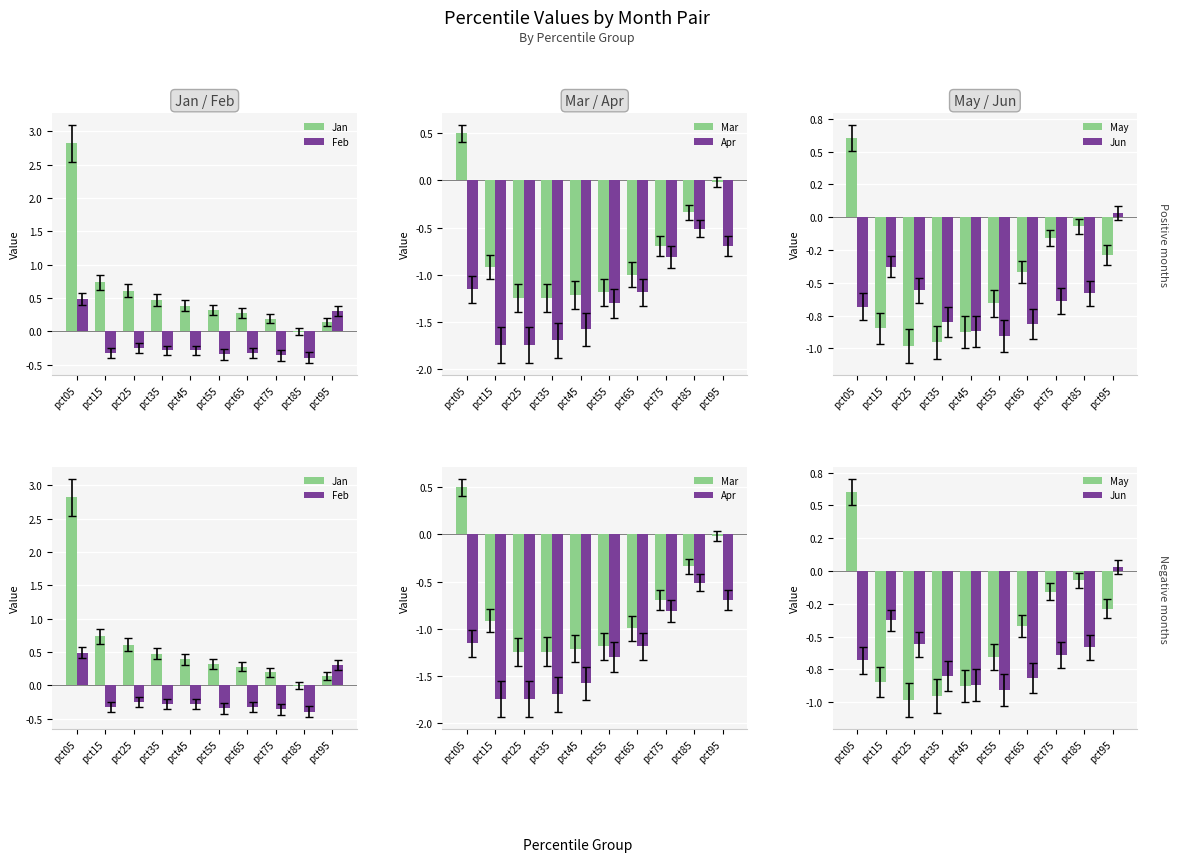

Count the Apr values in the range -1 to 0.

3